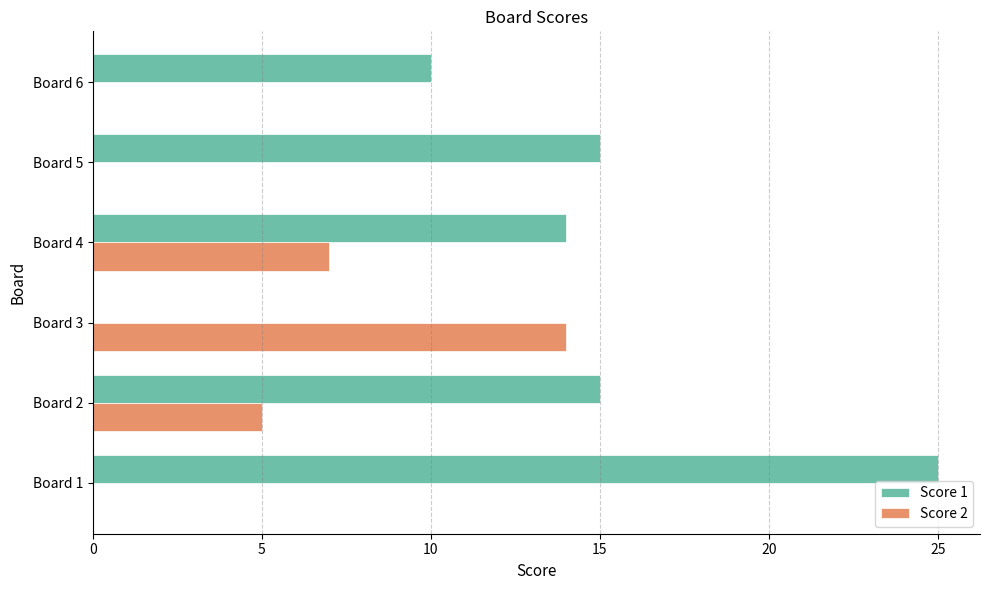

Is it true that Score 2 equals 14 at Board 3?

True